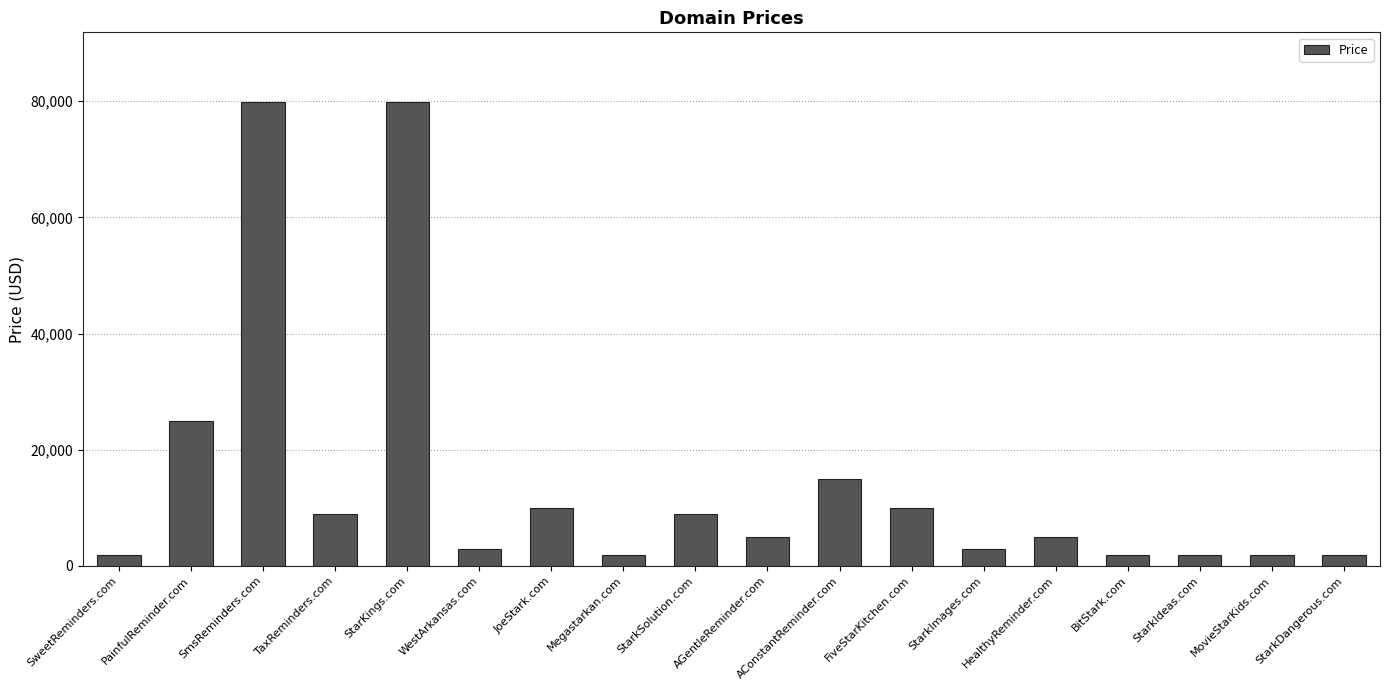

Where is the data nearest to the value 40888?

PainfulReminder.com